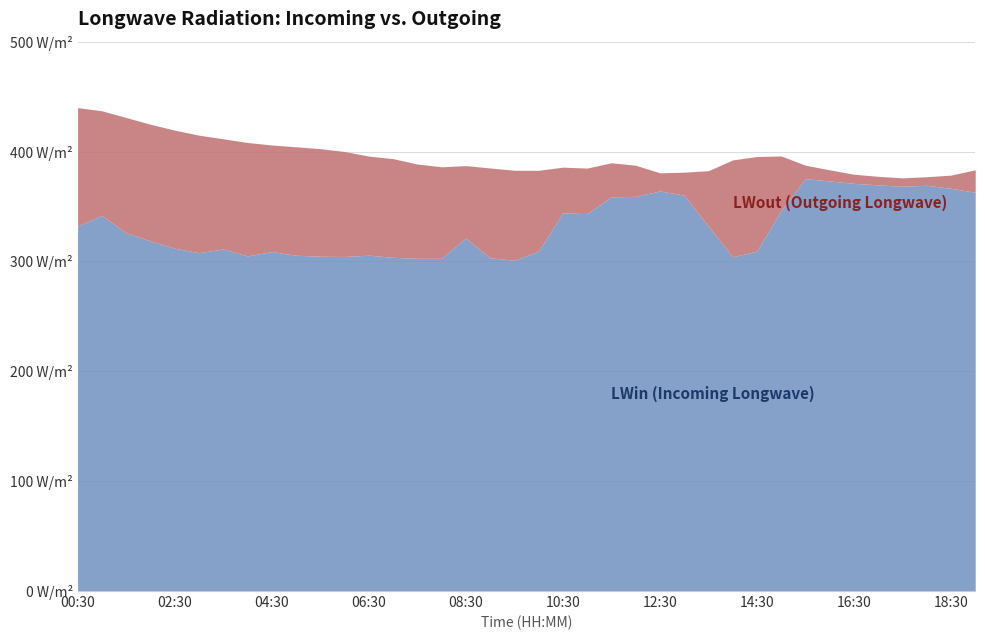

True or false: LWout (Outgoing Longwave) and LWin (Incoming Longwave) intersect in this chart.

False